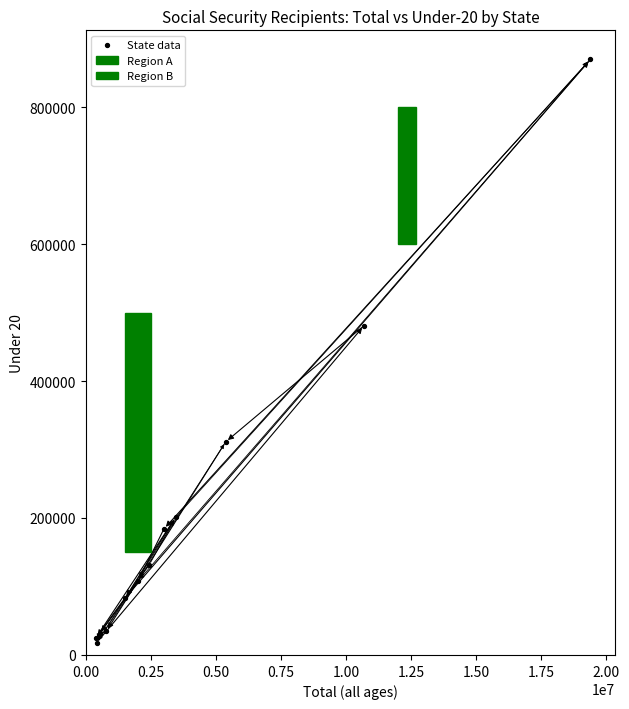

What Y value in the scatter plot is closest to 443804?

480841